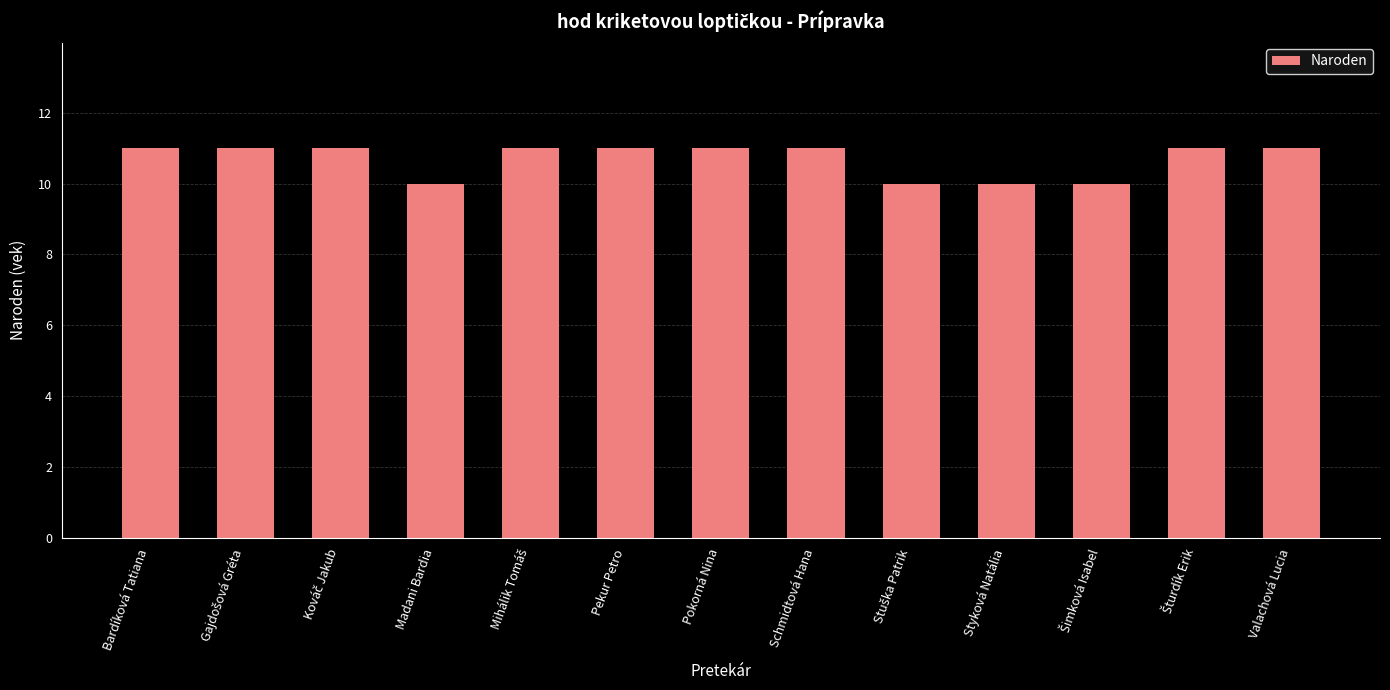

What is the value of the 6th bar from the left?

11